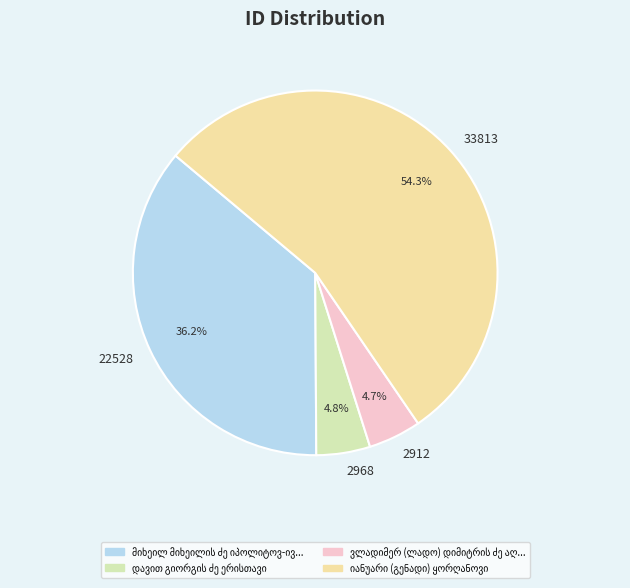

To the nearest percent, what is the difference between the მიხეილ მიხეილის ძე იპოლიტოვ-ივანოვი and დავით გიორგის ძე ერისთავი slice percentages?

31%